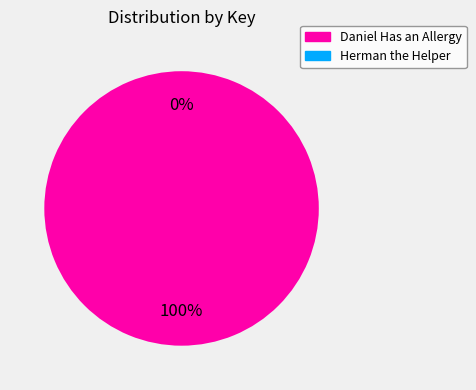

To the nearest percent, what is the combined percentage of Daniel Has an Allergy (Key: 2138599004) and Herman the Helper (Key: 5755)?

100%